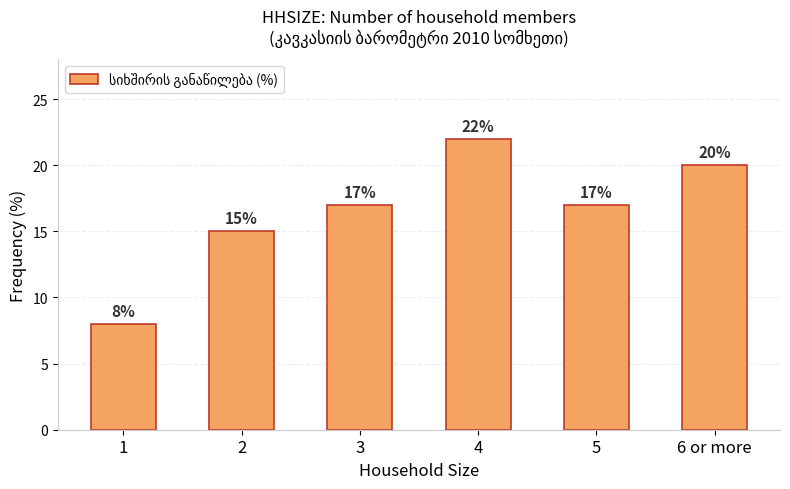

Reading left to right, transcribe all the data shown in this chart.

1=8	2=15	3=17	4=22	5=17	6 or more=20